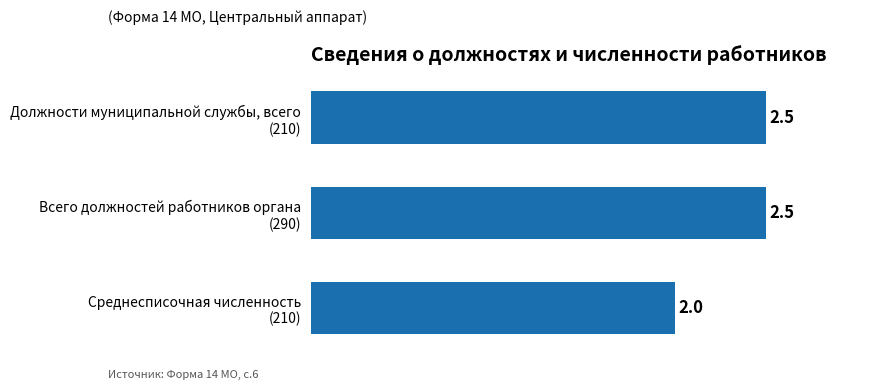

Reading bottom to top, what are all the values shown in this chart?

2.0	2.5	2.5